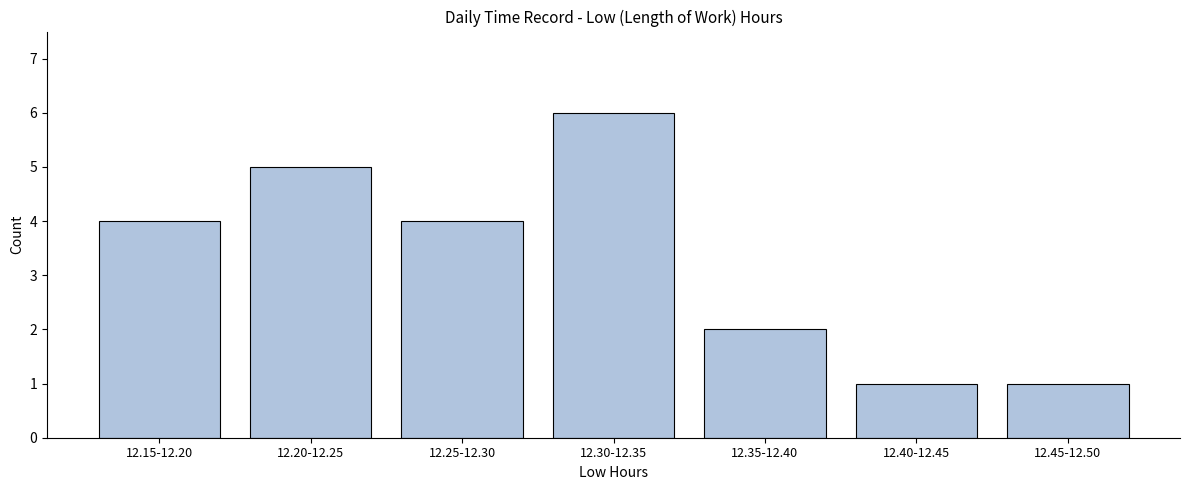

Reading left to right, transcribe all the data shown in this chart.

4	5	4	6	2	1	1